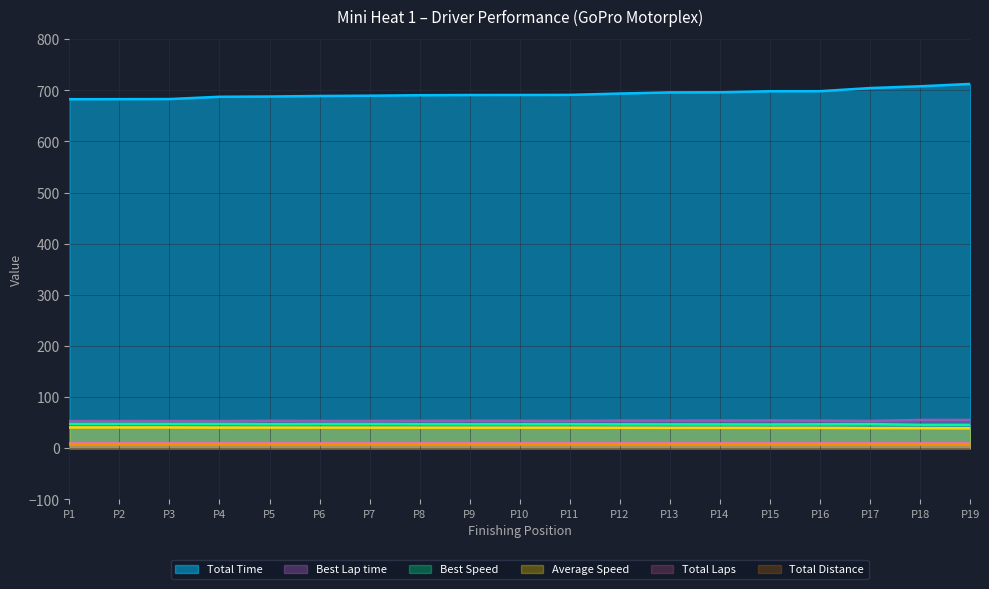

What is the average value of the Total Time series?

693.1